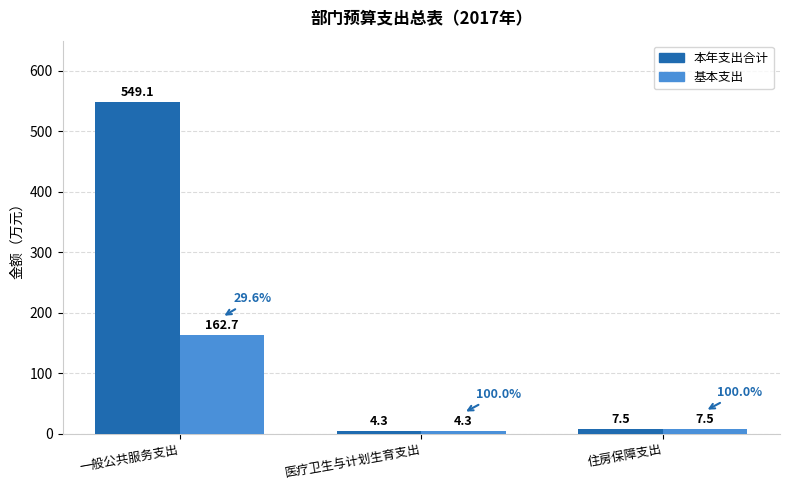

Count the number of data series in this chart.

2